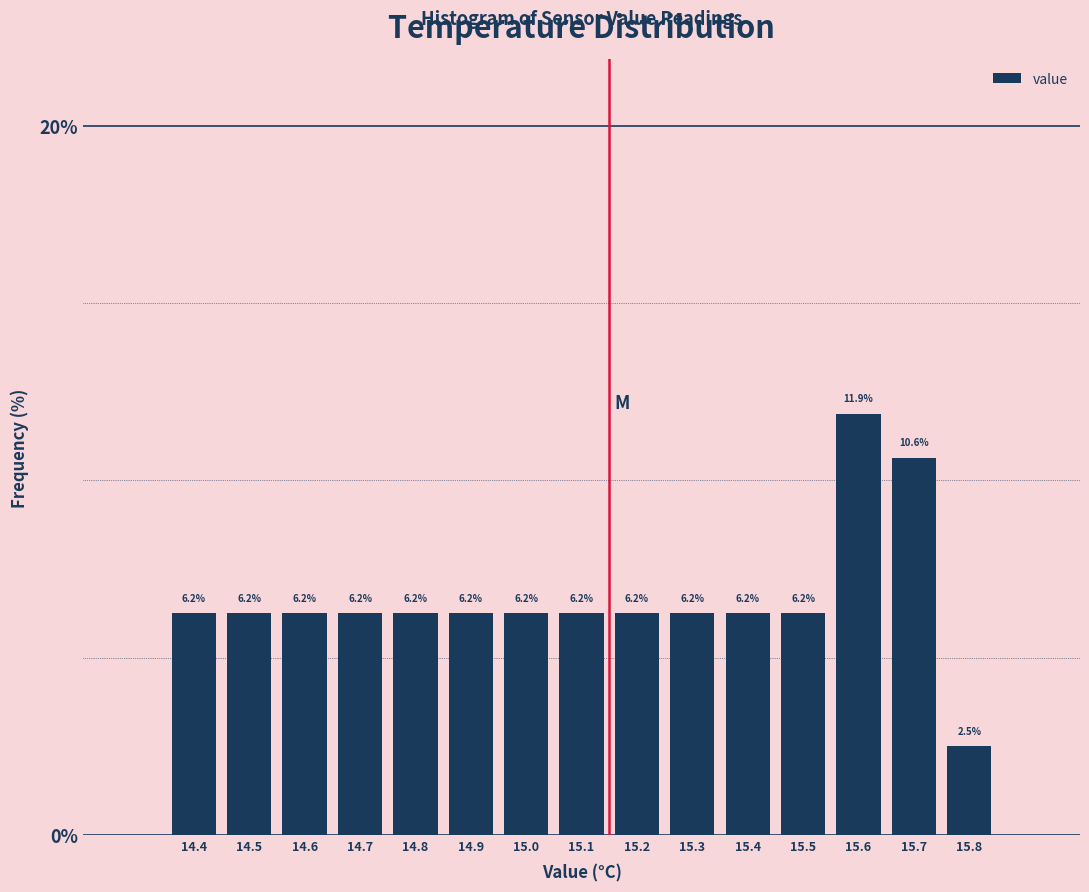

Reading left to right, transcribe this chart: for each bar, give the range it covers on the x-axis and its height.

14.35 to 14.45: 6.2
14.45 to 14.55: 6.2
14.55 to 14.65: 6.2
14.65 to 14.75: 6.2
14.75 to 14.85: 6.2
14.85 to 14.95: 6.2
14.95 to 15.05: 6.2
15.05 to 15.15: 6.2
15.15 to 15.25: 6.2
15.25 to 15.35: 6.2
15.35 to 15.45: 6.2
15.45 to 15.55: 6.2
15.55 to 15.65: 11.9
15.65 to 15.75: 10.6
15.75 to 15.85: 2.5